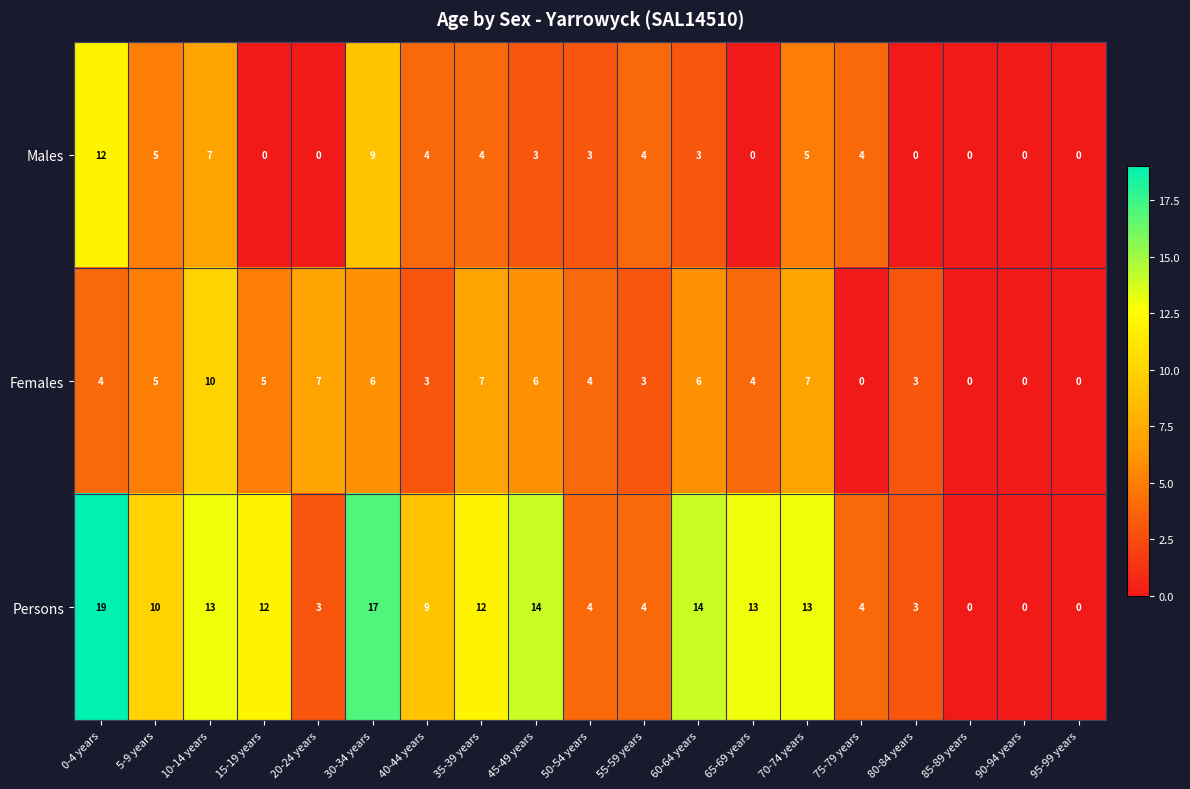

True or false: Females has a value of 0 at 75-79 years.

True